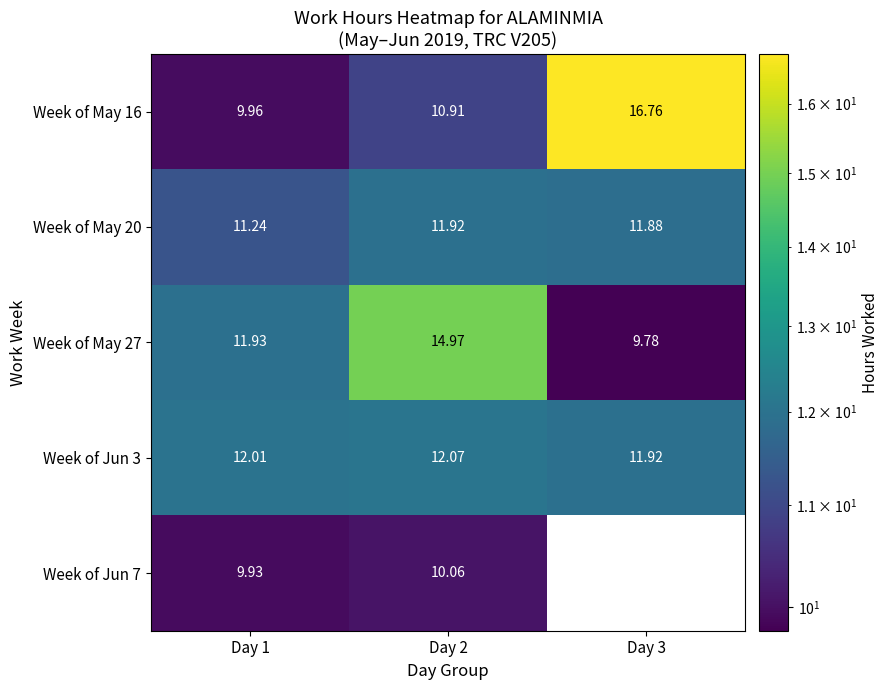

What is the difference between the maximum and minimum values in the Week of May 16 series?

6.8